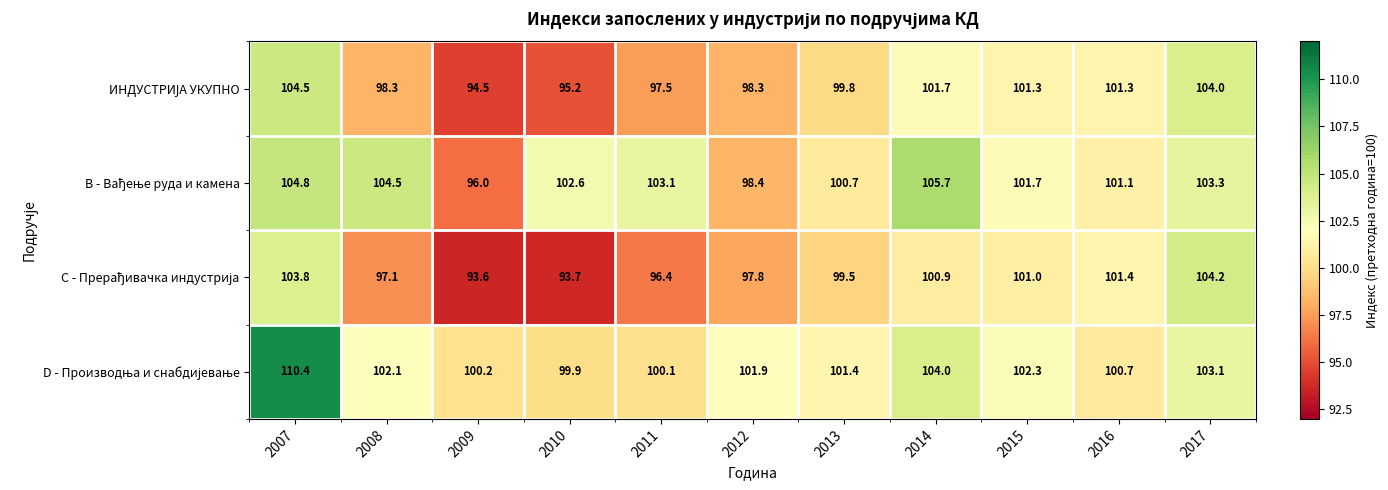

Which label corresponds to the smallest value in the chart?

2009